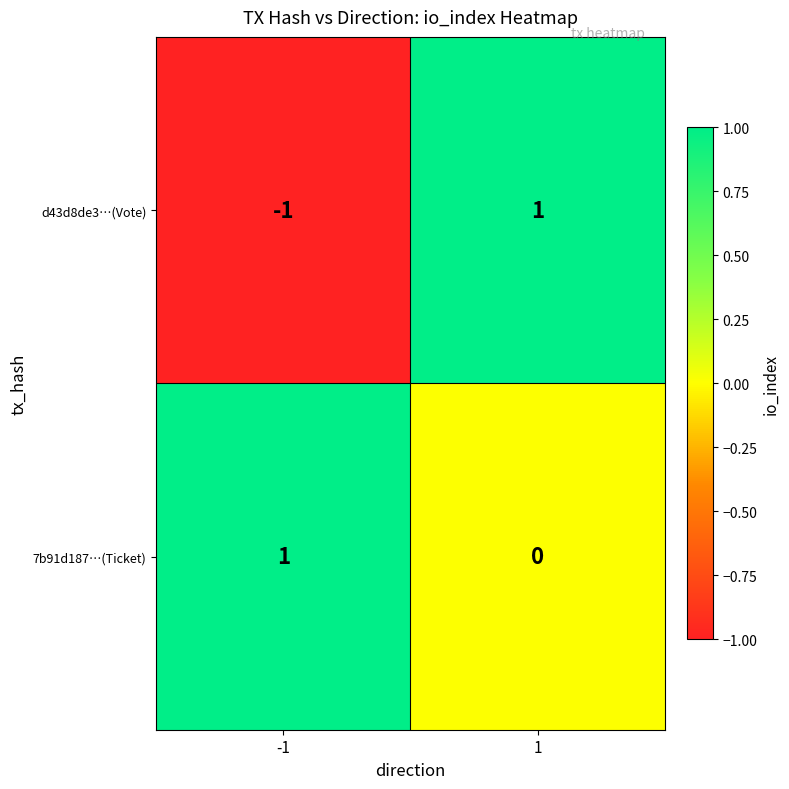

Rank the categories by 7b91d187…(Ticket) value from lowest to highest.

1, -1